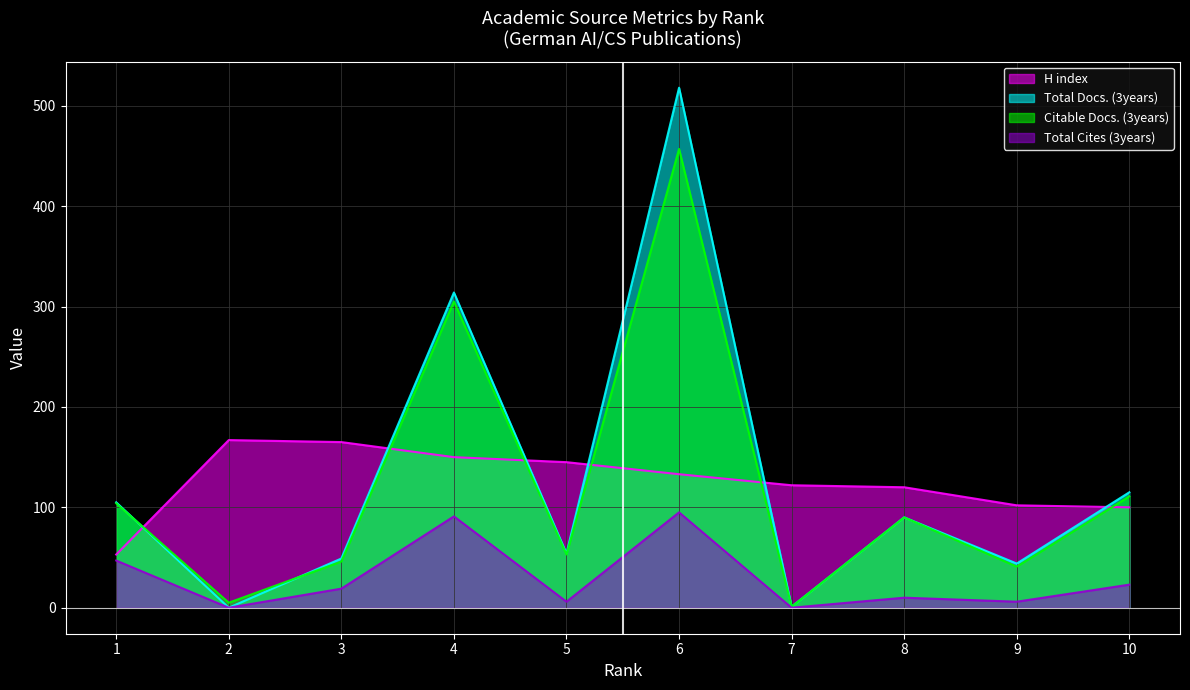

What is the difference between the maximum and minimum values in the H index series?

114